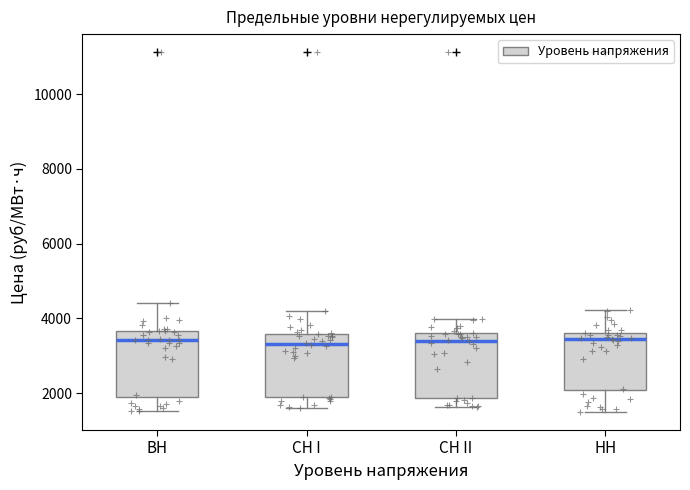

Reading left to right, transcribe this box plot: for each box, give where its median line is, the range the box spans, and where its two whiskers end, as read against the y-axis. The values are not printed on the chart, so give them approximately, as read against the axis.

BH: median 3400, box 2000 to 3600, whiskers 1600 to 4400
CH I: median 3400, box 1800 to 3600, whiskers 1600 to 4200
CH II: median 3400, box 1800 to 3600, whiskers 1600 to 4000
HH: median 3400, box 2000 to 3600, whiskers 1400 to 4200